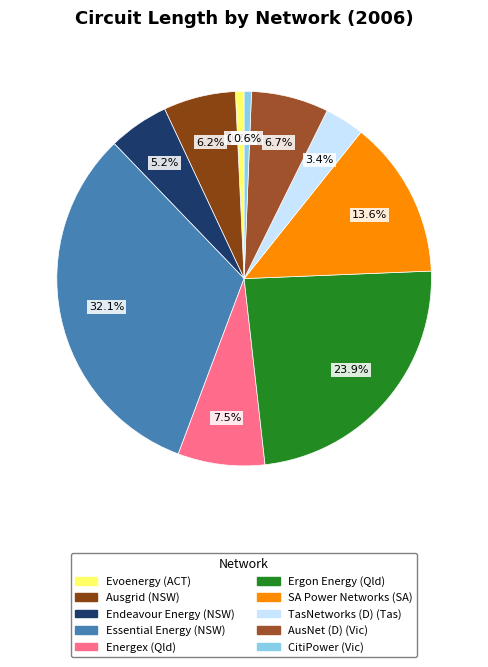

What percentage is NOT represented by Energex (Qld)?

92.5%